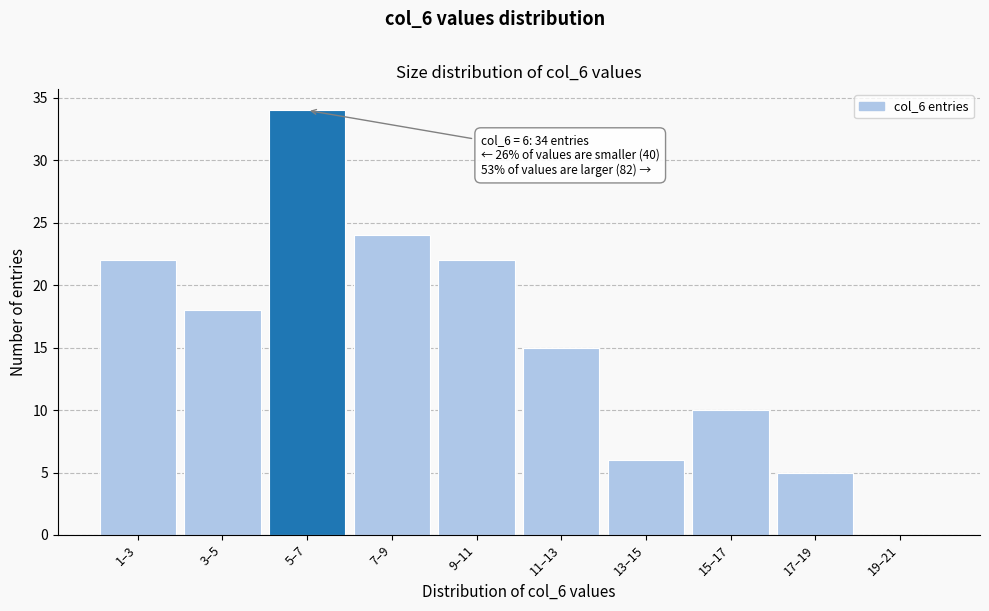

Reading right to left, list all the values displayed in this chart.

19–21=0	17–19=5	15–17=10	13–15=6	11–13=15	9–11=22	7–9=24	5–7=34	3–5=18	1–3=22